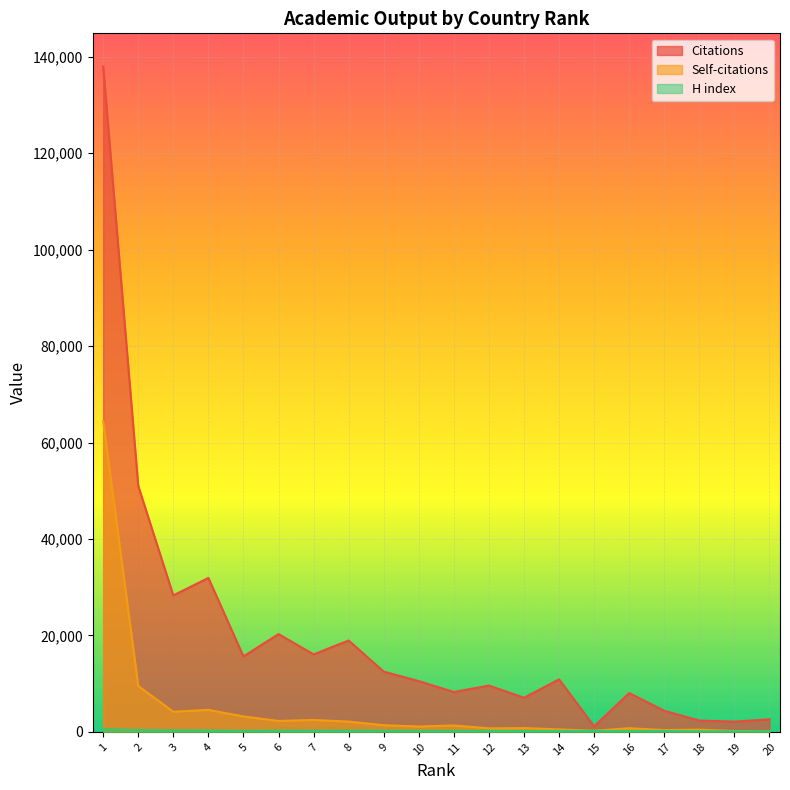

Rank the series at 3 from lowest to highest value.

H index, Self-citations, Citations